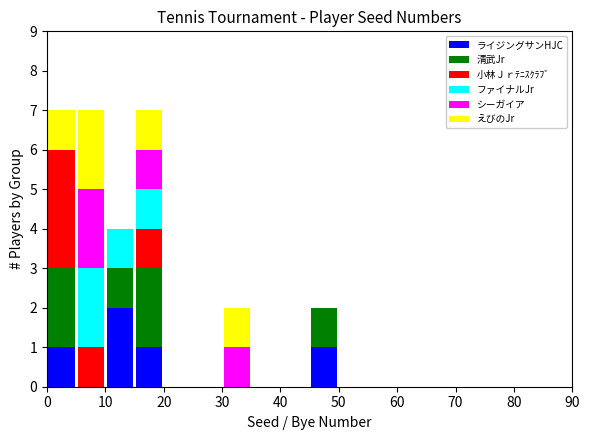

Reading left to right, list every stacked bar in this chart as the range it spans on the x-axis followed by its total height. The values are not printed on the chart, so give them approximately, as read against the axis.

0 to 5: 7
5 to 10: 7
10 to 15: 4
15 to 20: 7
20 to 25: 0
25 to 30: 0
30 to 35: 2
35 to 40: 0
40 to 45: 0
45 to 50: 2
50 to 55: 0
55 to 60: 0
60 to 65: 0
65 to 70: 0
70 to 75: 0
75 to 80: 0
80 to 85: 0
85 to 90: 0